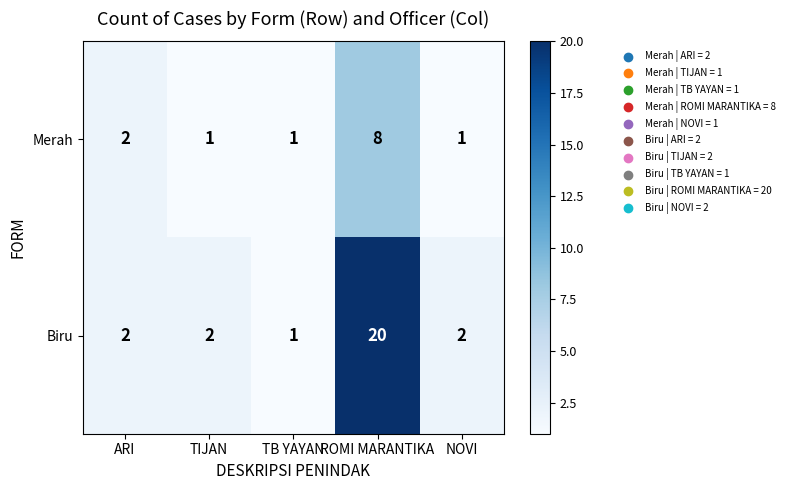

At which category is the sum across all series the highest?

ROMI MARANTIKA